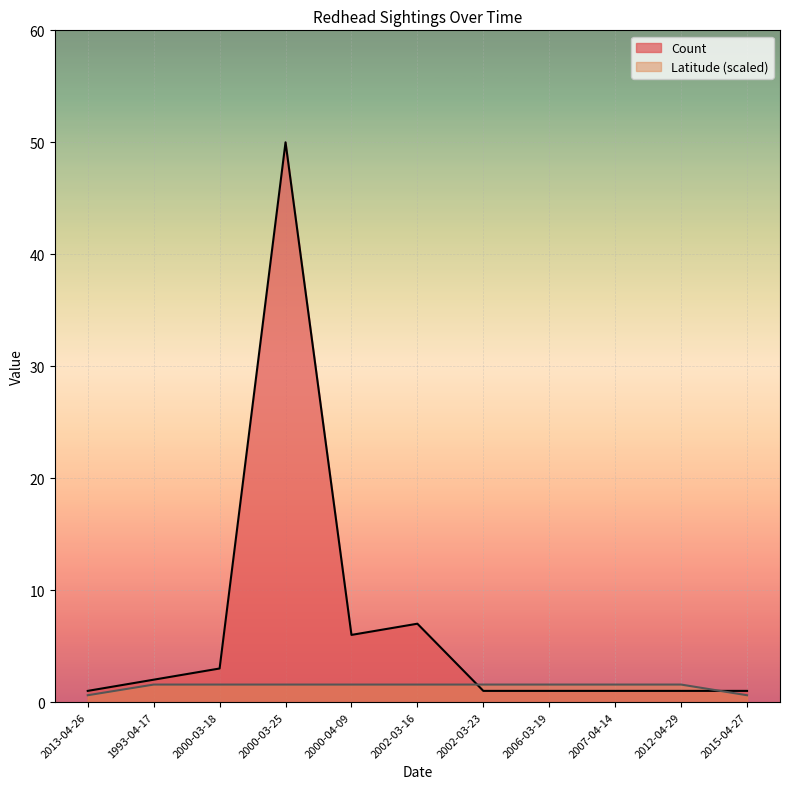

Reading left to right, extract all data points from this chart.

Count: 2013-04-26=1.0	1993-04-17=2.0	2000-03-18=3.0	2000-03-25=50.0	2000-04-09=6.0	2002-03-16=7.0	2002-03-23=1.0	2006-03-19=1.0	2007-04-14=1.0	2012-04-29=1.0	2015-04-27=1.0
Latitude: 2013-04-26=0.6	1993-04-17=1.6	2000-03-18=1.6	2000-03-25=1.6	2000-04-09=1.6	2002-03-16=1.6	2002-03-23=1.6	2006-03-19=1.6	2007-04-14=1.6	2012-04-29=1.6	2015-04-27=0.6